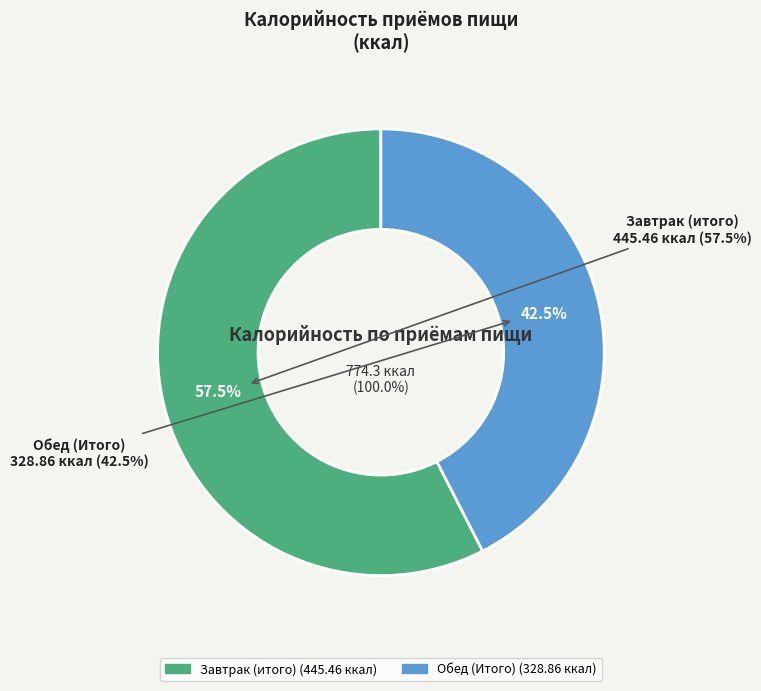

What portion of the pie excludes Обед (Итого)?

57.5%